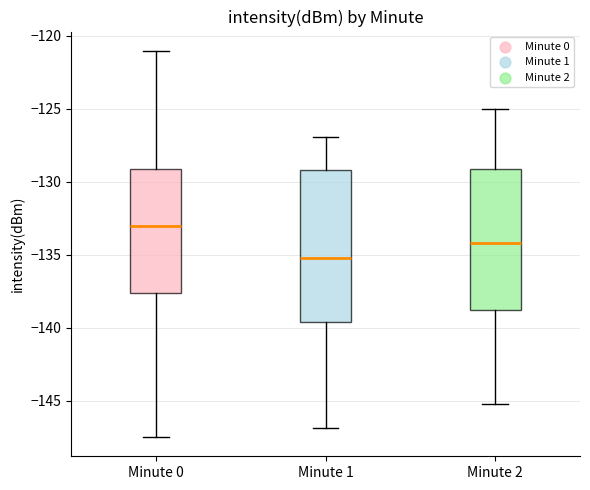

Which box's median line is the highest?

Minute 0